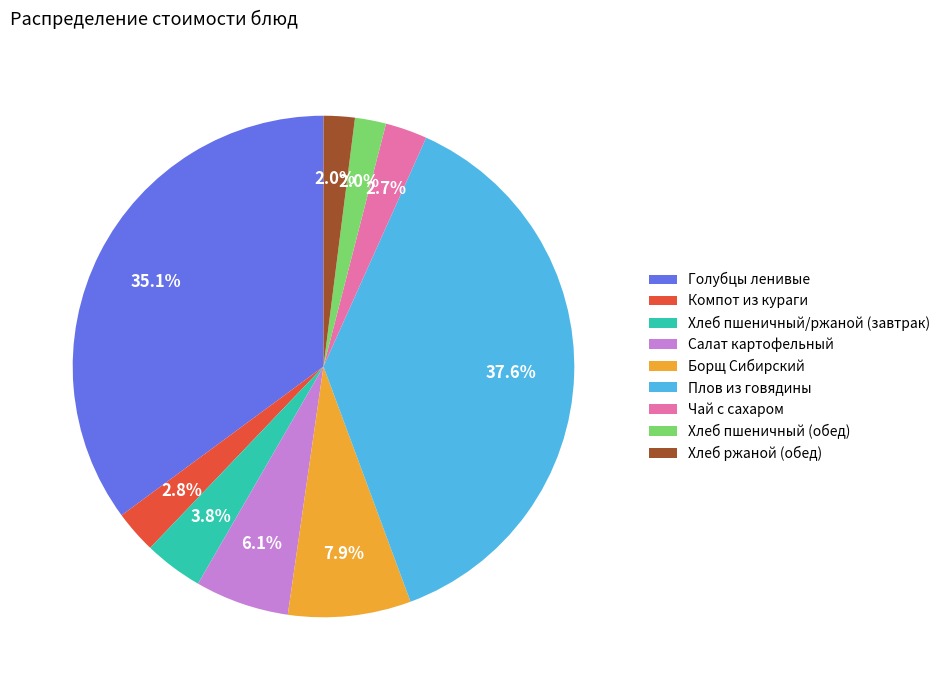

To the nearest percent, what is the combined percentage of Плов из говядины and Салат картофельный?

44%